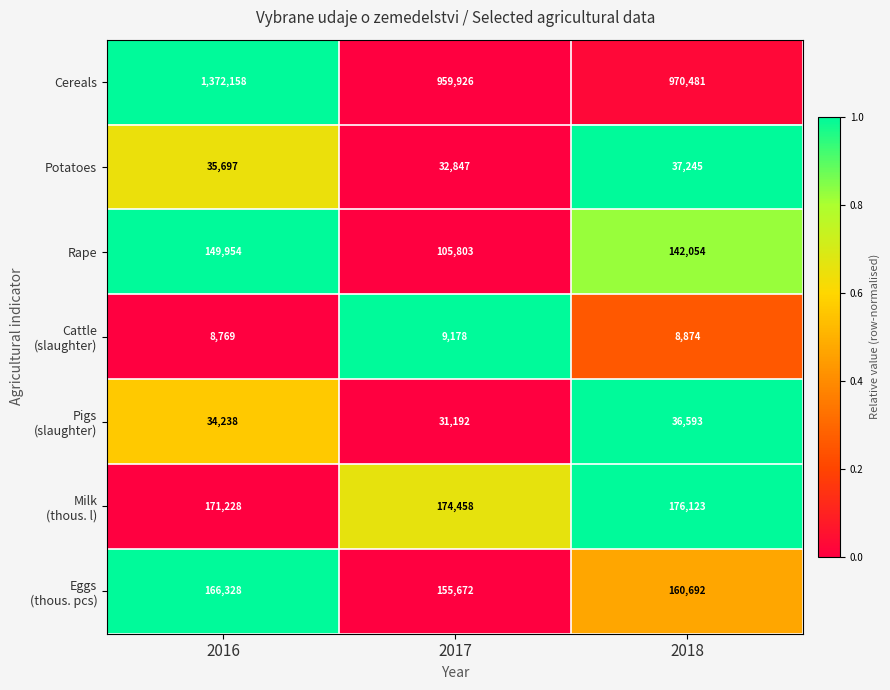

What is the spread (max minus min) of values at 2017?

950748